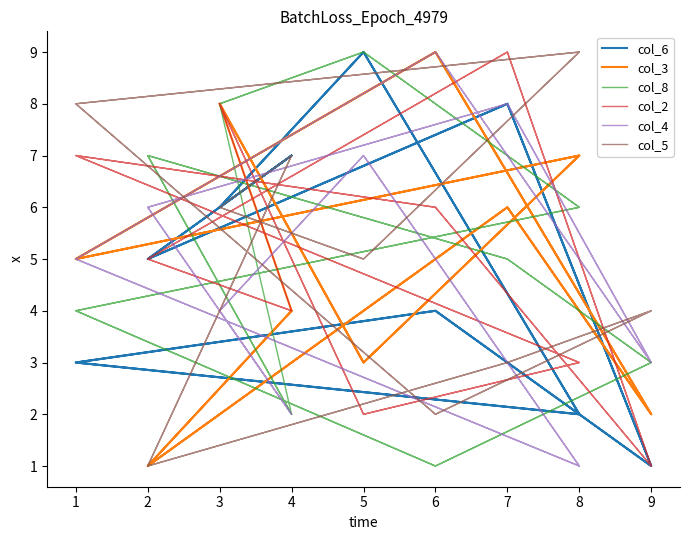

Where is the first local maximum for col_4?

7